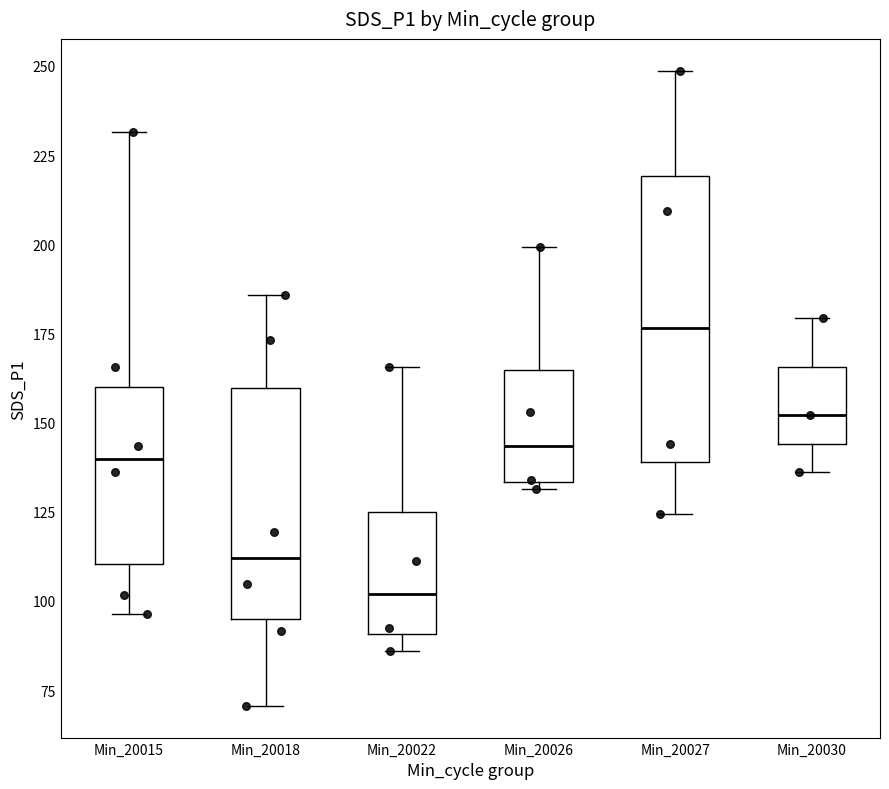

Which box is the tallest, from its lower edge to its upper edge?

Min_20027